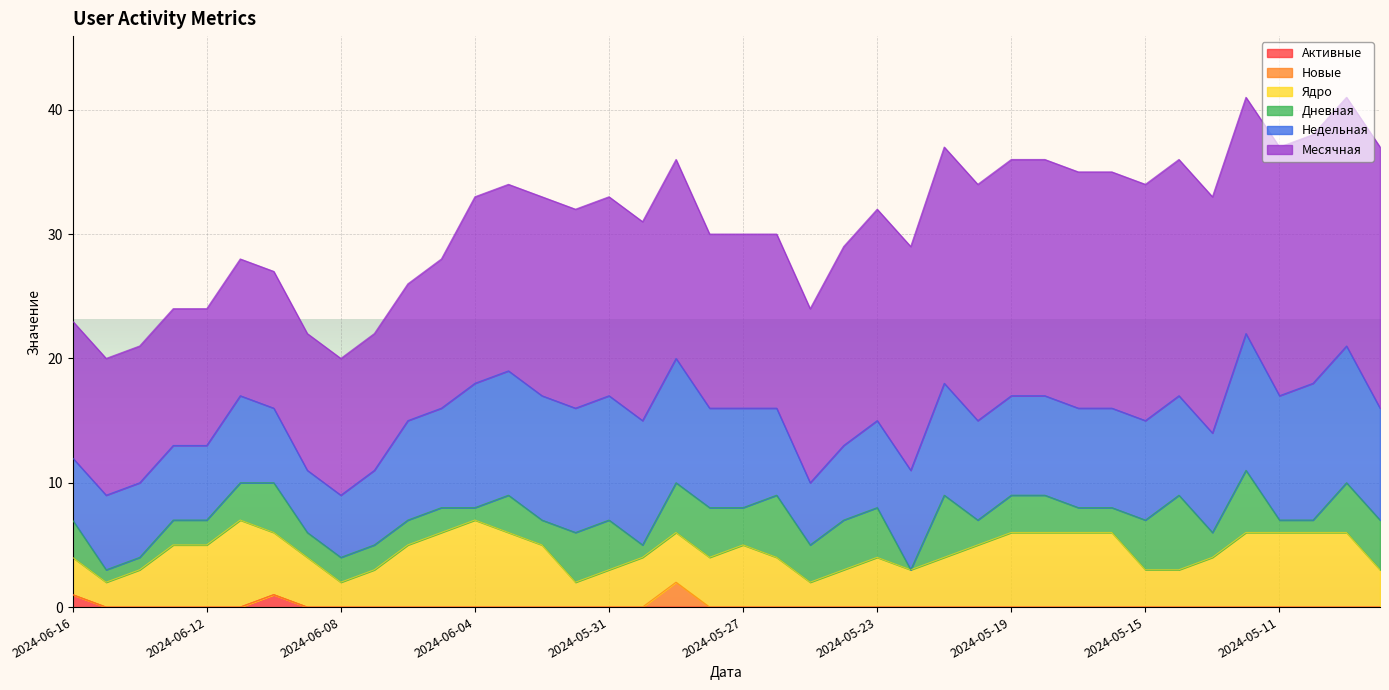

At how many categories does at least one series exceed 19?

4